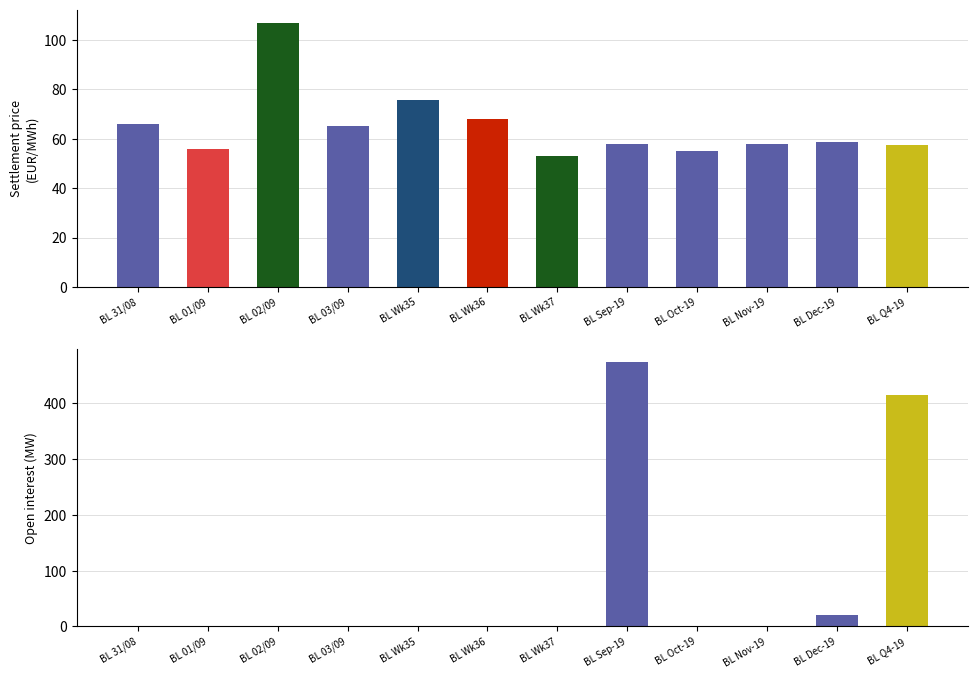

What are all the series names shown in the legend?

Settlement price (EUR/MWh), Open interest (MW)